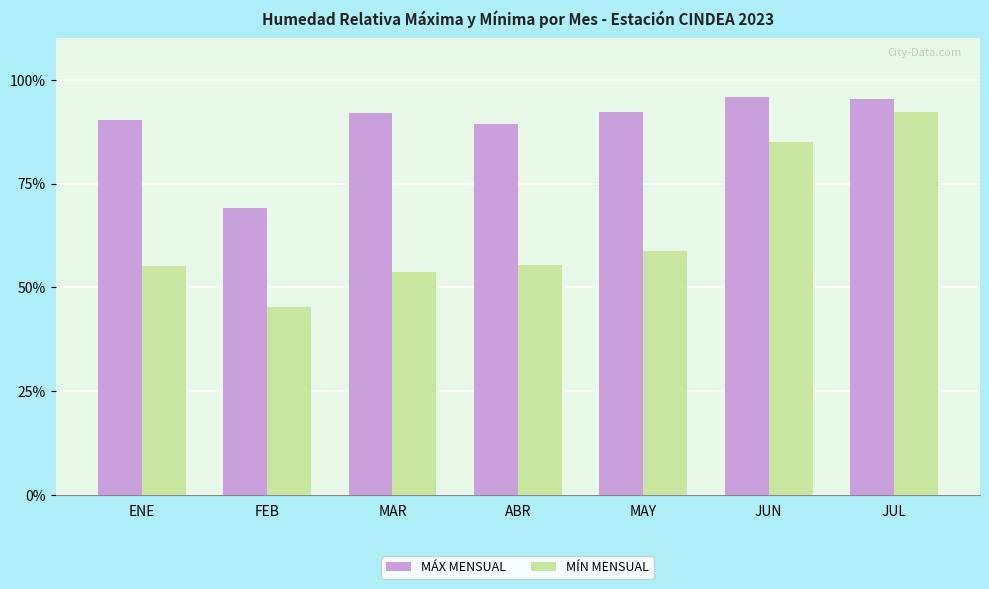

What is the approximate value of MÁX MENSUAL at FEB?

69.1